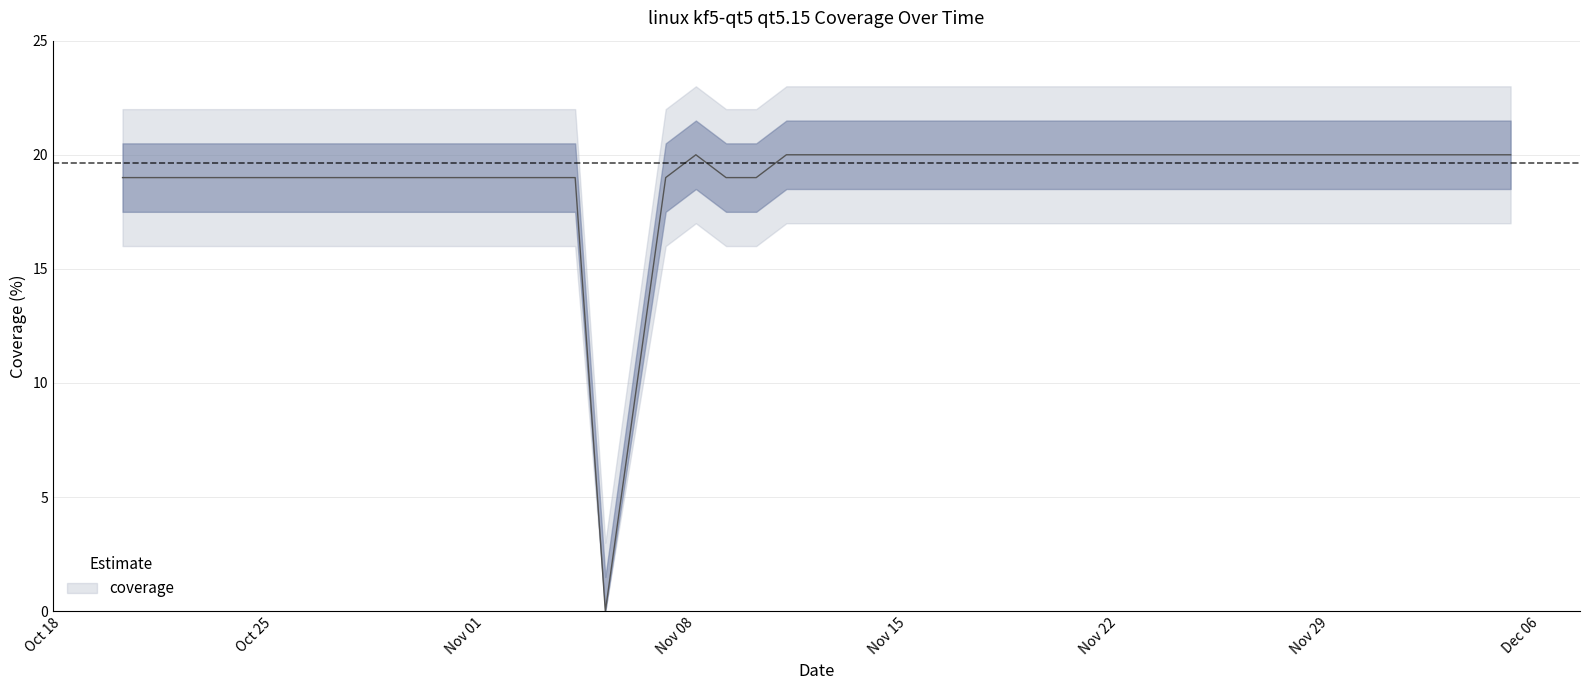

What is the label of the 10th point from the left?

2021-11-24